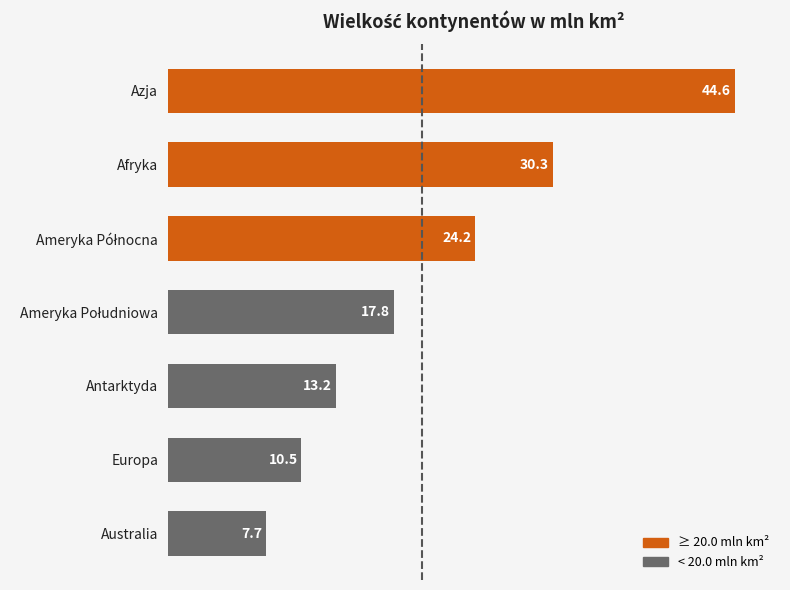

What is the ratio of the value at Europa to the value at Australia?

1.4